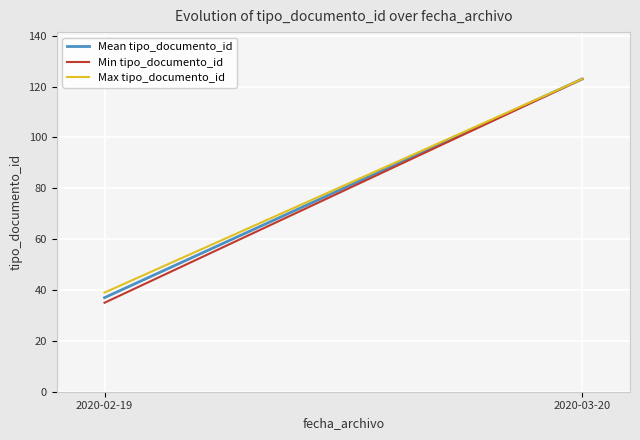

Which series has the largest range (max minus min)?

Min tipo_documento_id